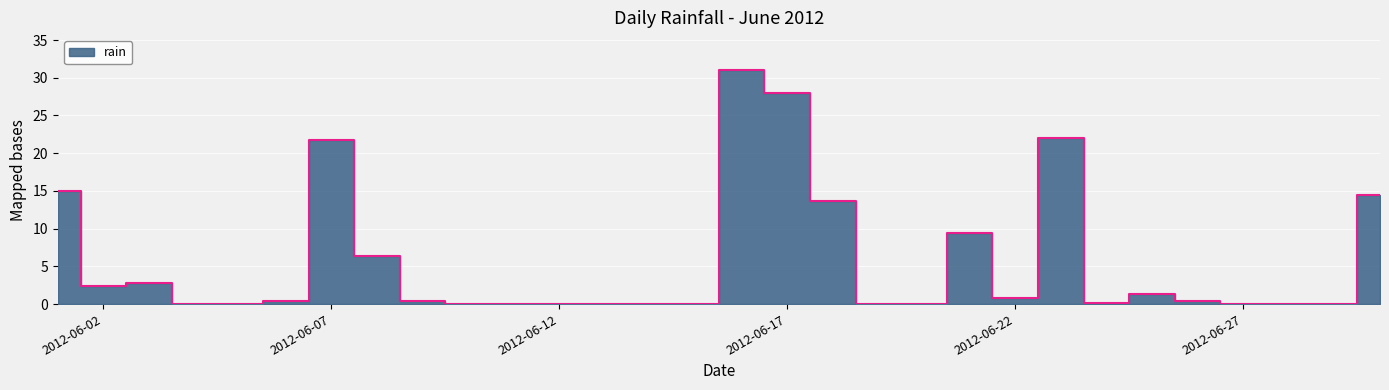

List the labels in order of value, smallest first.

2012-06-04, 2012-06-05, 2012-06-10, 2012-06-11, 2012-06-12, 2012-06-13, 2012-06-14, 2012-06-15, 2012-06-19, 2012-06-20, 2012-06-27, 2012-06-28, 2012-06-29, 2012-06-24, 2012-06-06, 2012-06-09, 2012-06-26, 2012-06-22, 2012-06-25, 2012-06-02, 2012-06-03, 2012-06-08, 2012-06-21, 2012-06-18, 2012-06-30, 2012-06-01, 2012-06-07, 2012-06-23, 2012-06-17, 2012-06-16